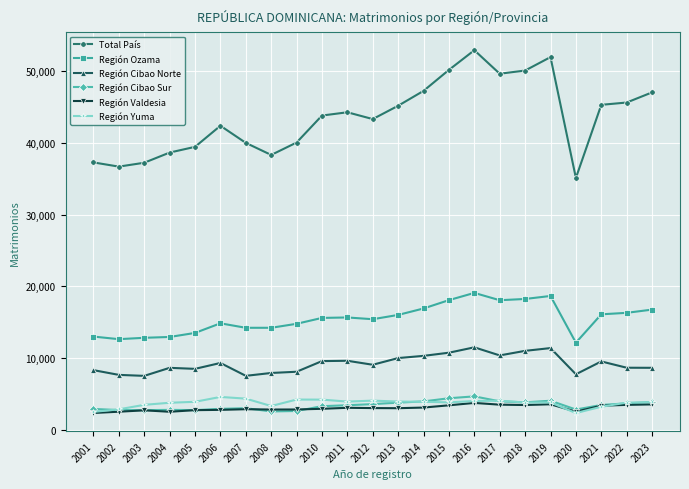

True or false: Total País and Región Cibao Sur intersect in this chart.

False